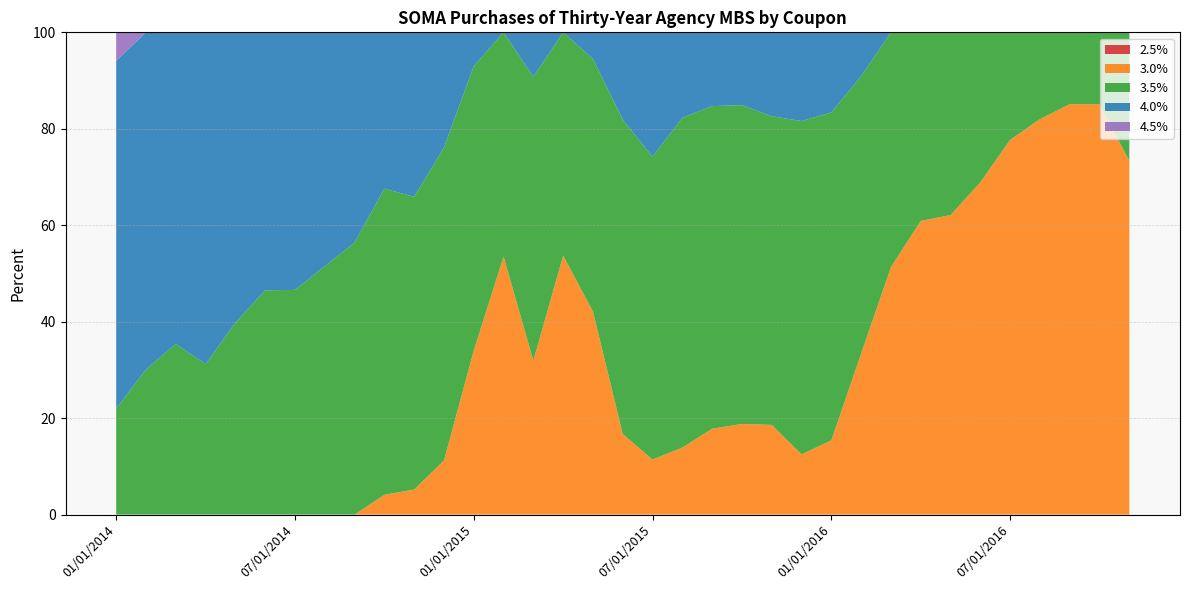

Reading left to right, transcribe all the data shown in this chart.

2.5%: 0.0	0.0	0.0	0.0	0.0	0.0	0.0	0.0	0.0	0.0	0.0	0.0	0.0	0.0	0.0	0.0	0.0	0.0	0.0	0.0	0.0	0.0	0.0	0.0	0.0	0.0	0.0	0.0	0.0	0.0	0.0	0.0	0.0	0.0	0.0
3.0%: 0.0	0.0	0.0	0.0	0.0	0.0	0.0	0.0	0.0	4.1	5.2	11.2	34.0	53.5	31.9	53.7	42.1	16.7	11.4	13.9	17.8	18.8	18.6	12.5	15.4	33.4	51.3	60.9	62.1	68.9	77.7	82.0	85.1	85.1	73.3
3.5%: 22.0	30.1	35.4	31.2	39.8	46.5	46.6	51.5	56.4	63.5	60.7	64.9	59.0	46.5	58.9	46.3	52.4	65.2	62.8	68.4	66.9	66.1	64.0	69.1	68.0	57.5	48.7	39.1	37.9	31.1	22.3	18.0	14.9	14.9	26.7
4.0%: 72.1	69.9	64.6	68.8	60.2	53.5	53.4	48.5	43.6	32.4	34.1	23.9	7.0	0.0	9.2	0.0	5.5	18.1	25.8	17.7	15.4	15.1	17.4	18.4	16.6	9.1	0.0	0.0	0.0	0.0	0.0	0.0	0.0	0.0	0.0
4.5%: 6.0	0.0	0.0	0.0	0.0	0.0	0.0	0.0	0.0	0.0	0.0	0.0	0.0	0.0	0.0	0.0	0.0	0.0	0.0	0.0	0.0	0.0	0.0	0.0	0.0	0.0	0.0	0.0	0.0	0.0	0.0	0.0	0.0	0.0	0.0